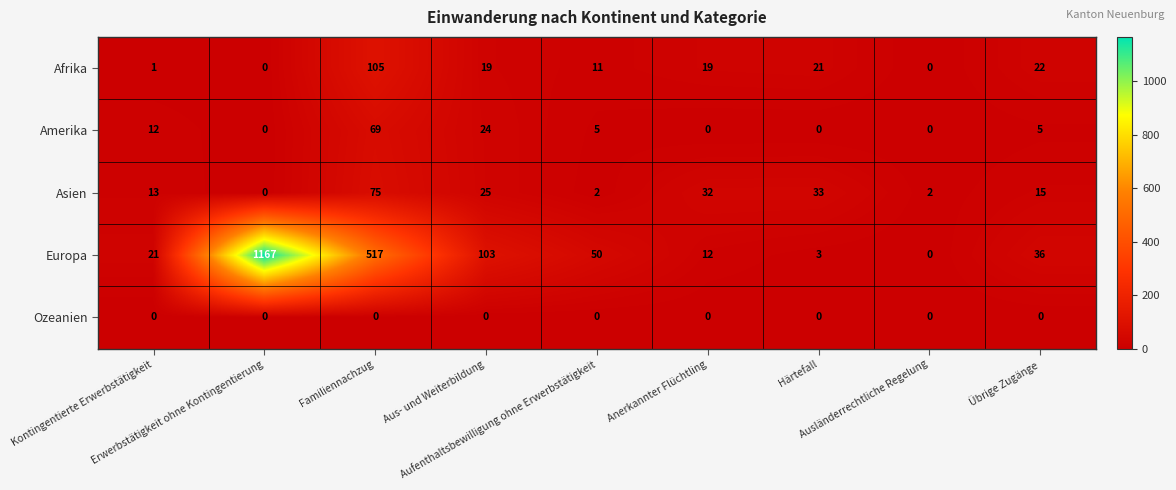

What is the highest value of the Asien series?

75